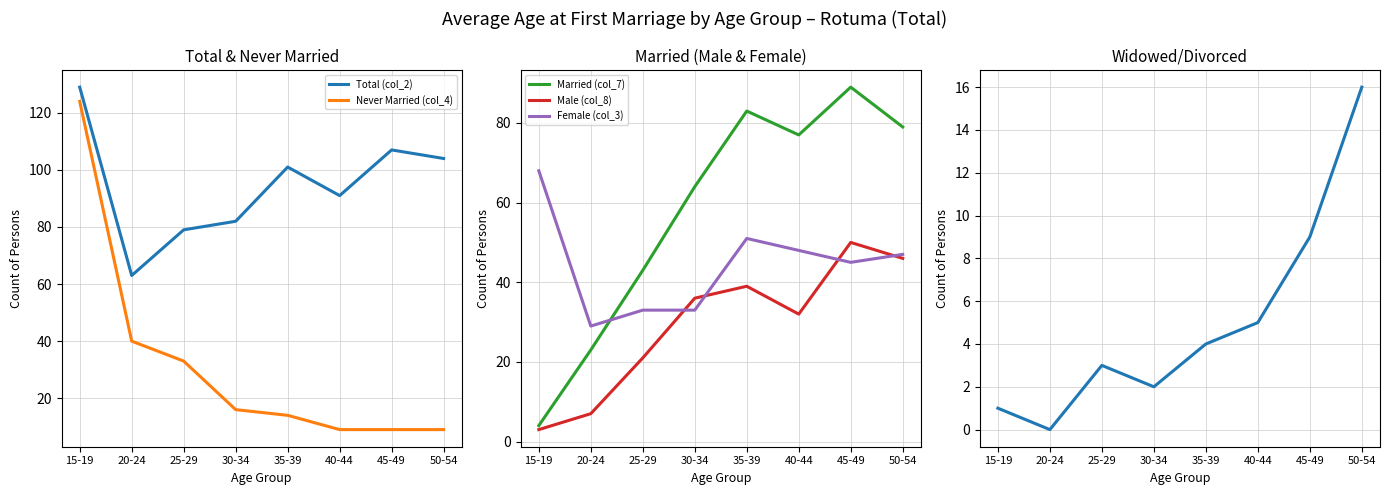

Count the number of categories in the chart.

8